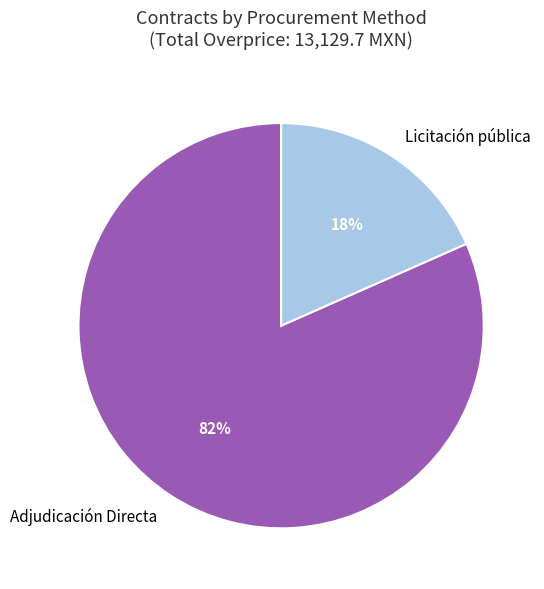

Is the sum of Licitación pública and Adjudicación Directa greater than half?

Yes